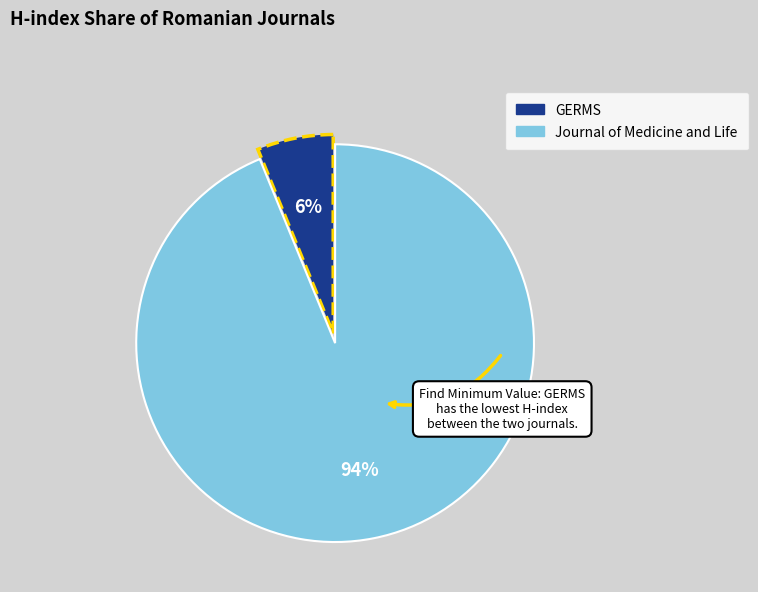

What is the smallest slice in the pie chart?

GERMS